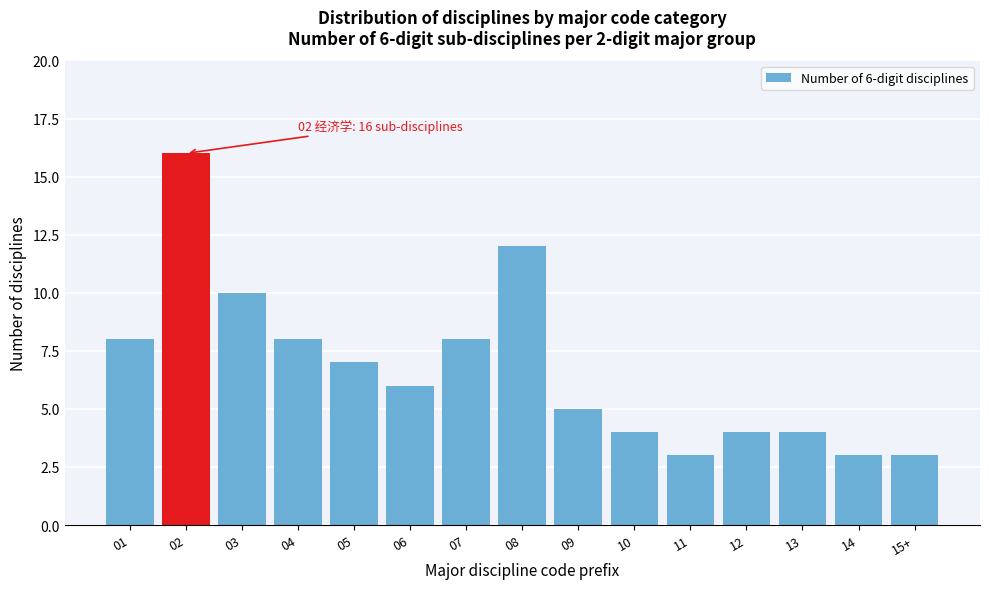

Reading left to right, transcribe all the data shown in this chart.

8	16	10	8	7	6	8	12	5	4	3	4	4	3	3